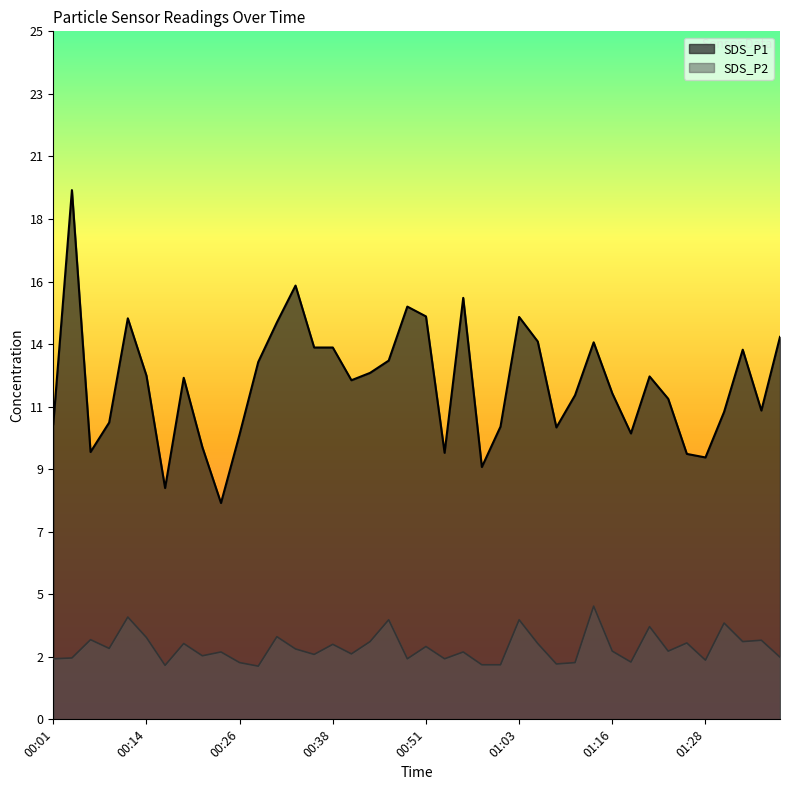

How many lines are shown in the chart?

2